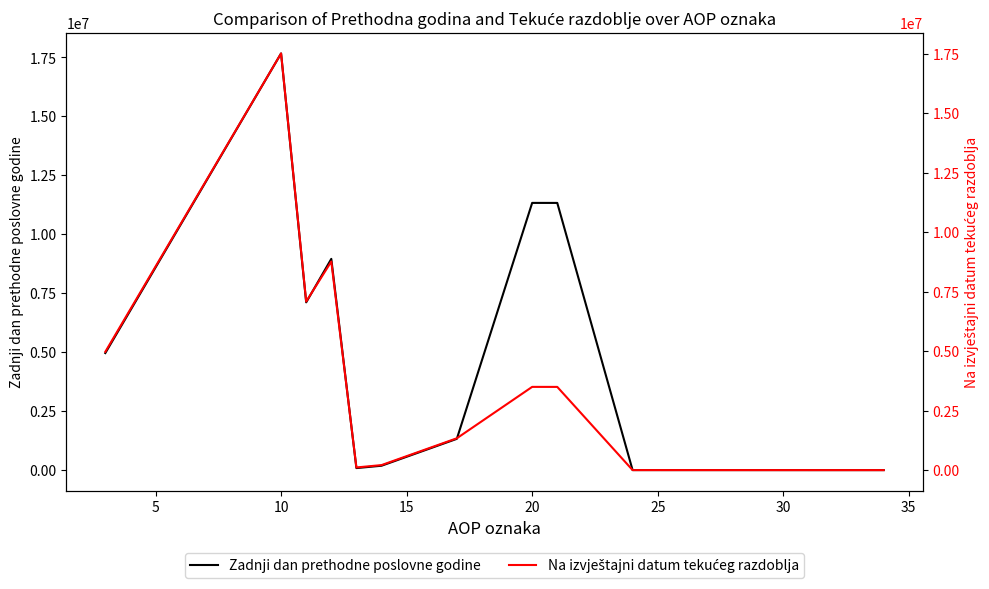

The value of Zadnji dan prethodne poslovne godine at 10 is 17670939. True or false?

True